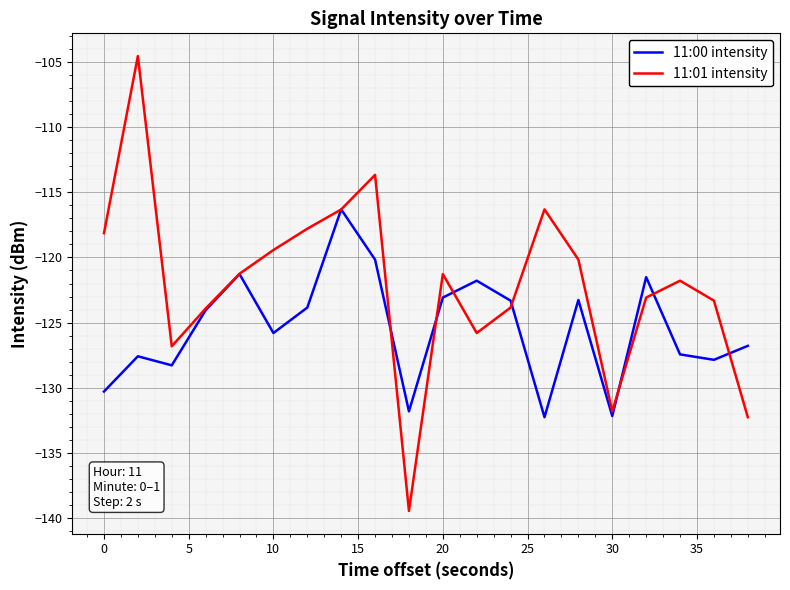

What is the greatest value displayed?

-104.6